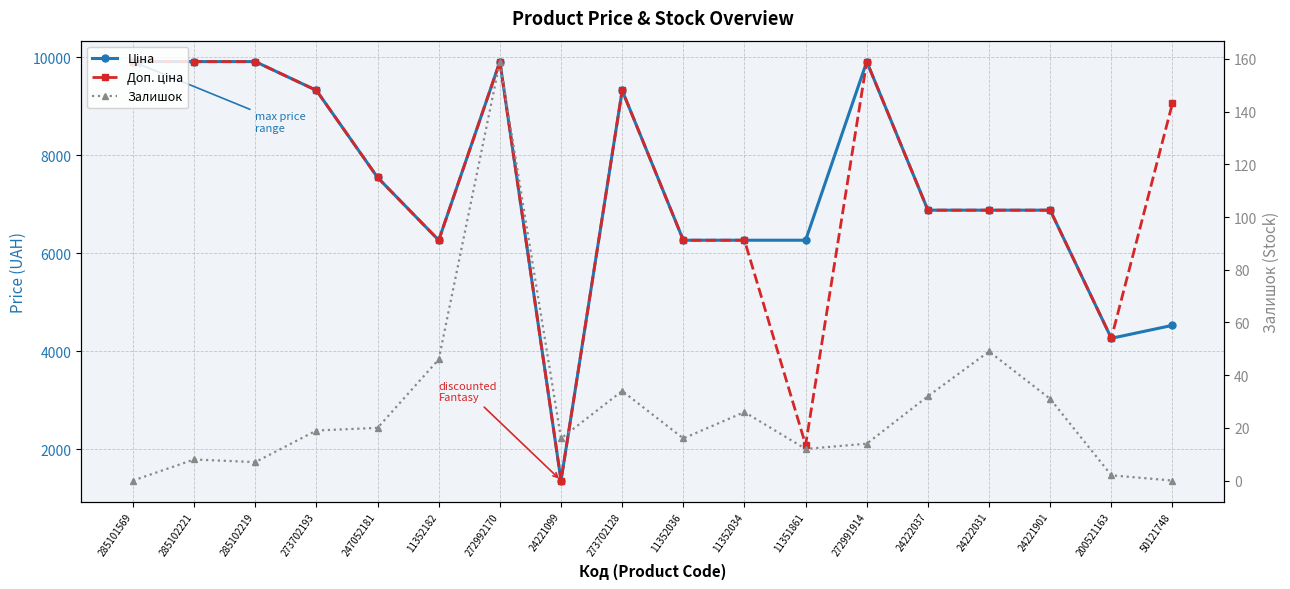

At which label does Залишок reach its minimum?

285101569